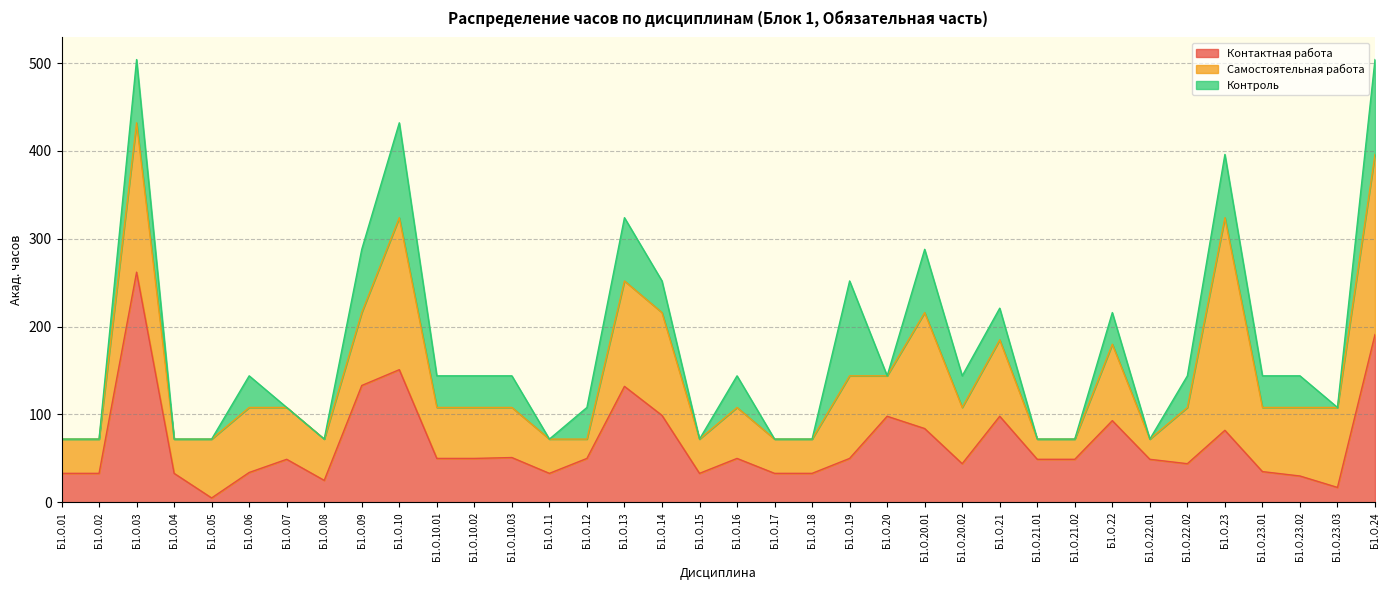

Read the Контактная работа value at Б1.О.07, to the nearest 10.

50